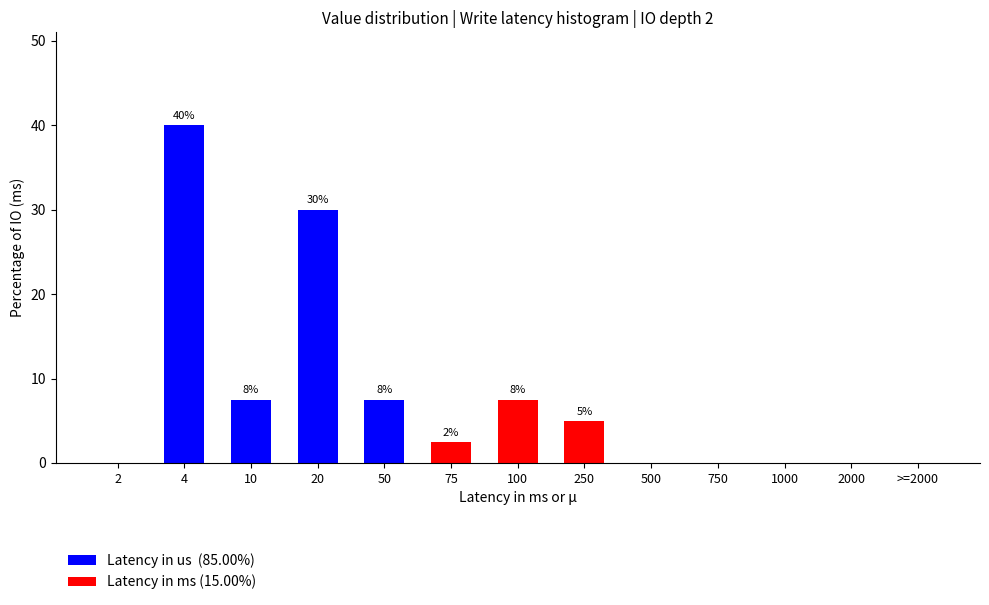

At which category is the sum across all series the highest?

4